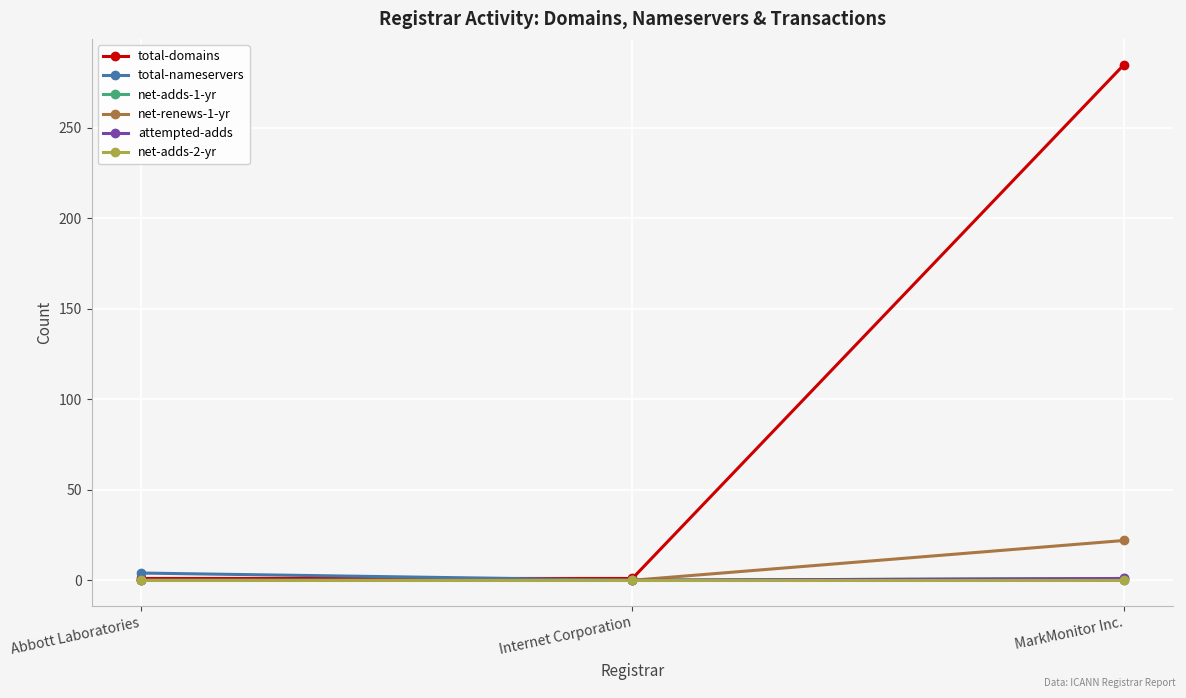

At Abbott Laboratories, list the series in order from smallest to largest.

net-adds-1-yr, net-renews-1-yr, attempted-adds, net-adds-2-yr, total-domains, total-nameservers